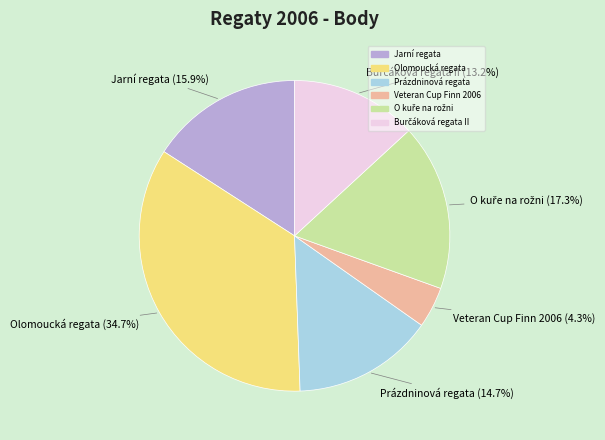

Is there any slice that represents more than half of the pie?

No